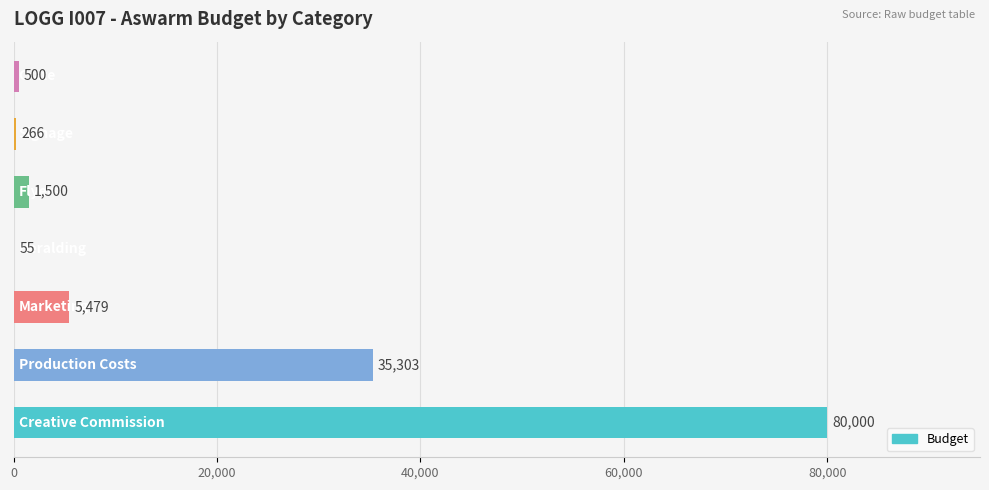

What is the sum of all values?

123103